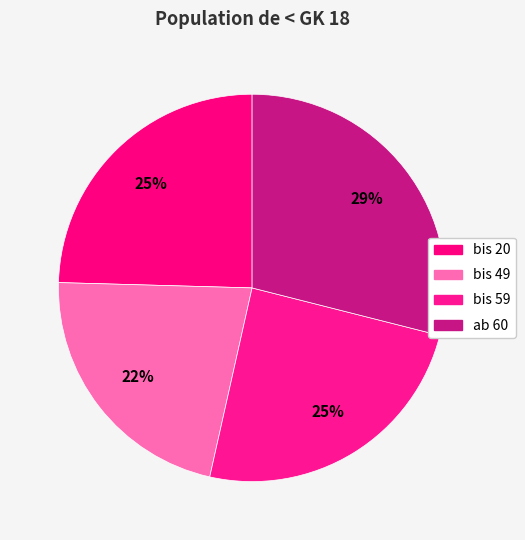

Rank the categories by value from lowest to highest.

bis 49, bis 20, bis 59, ab 60